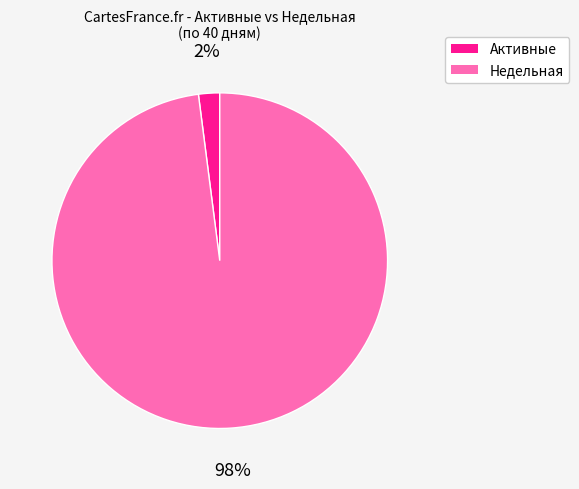

To the nearest percent, what is the average slice percentage?

50%